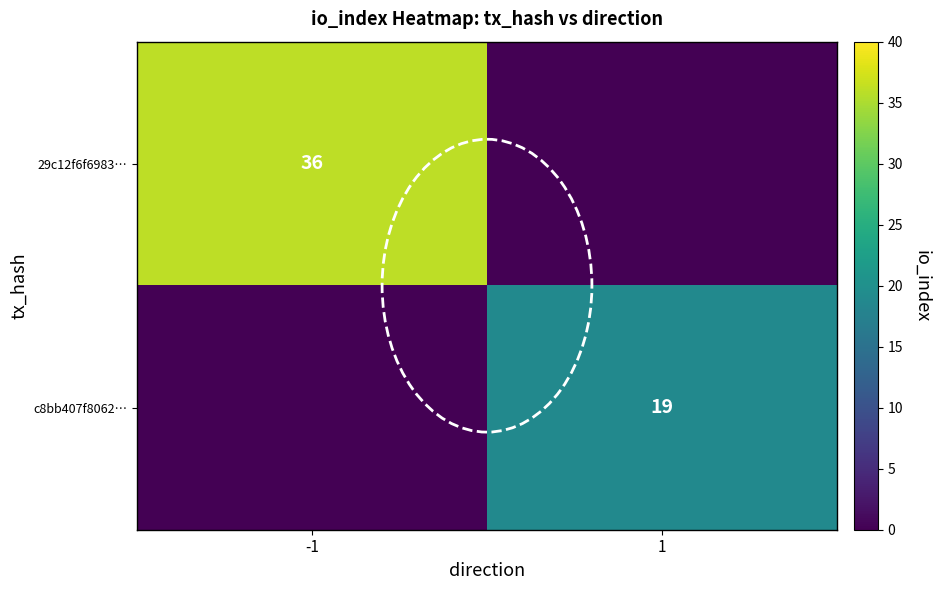

Is the value of c8bb407f8062… at 1 greater than the value of 29c12f6f6983… at -1?

No